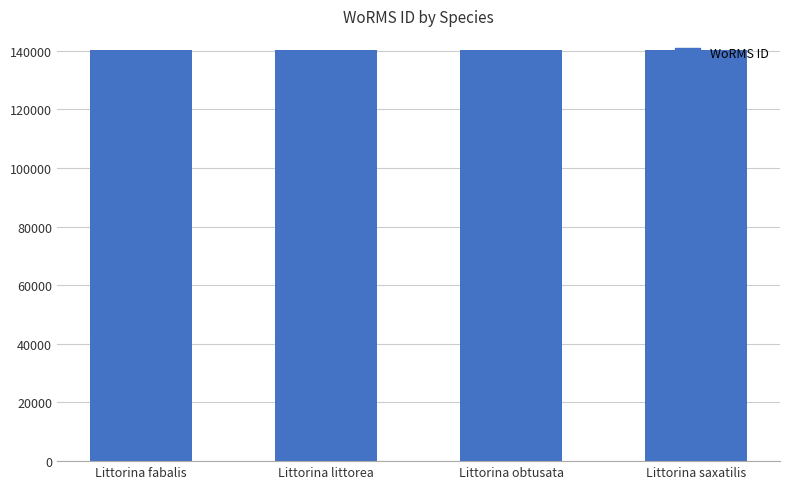

Are the bars horizontal?

No